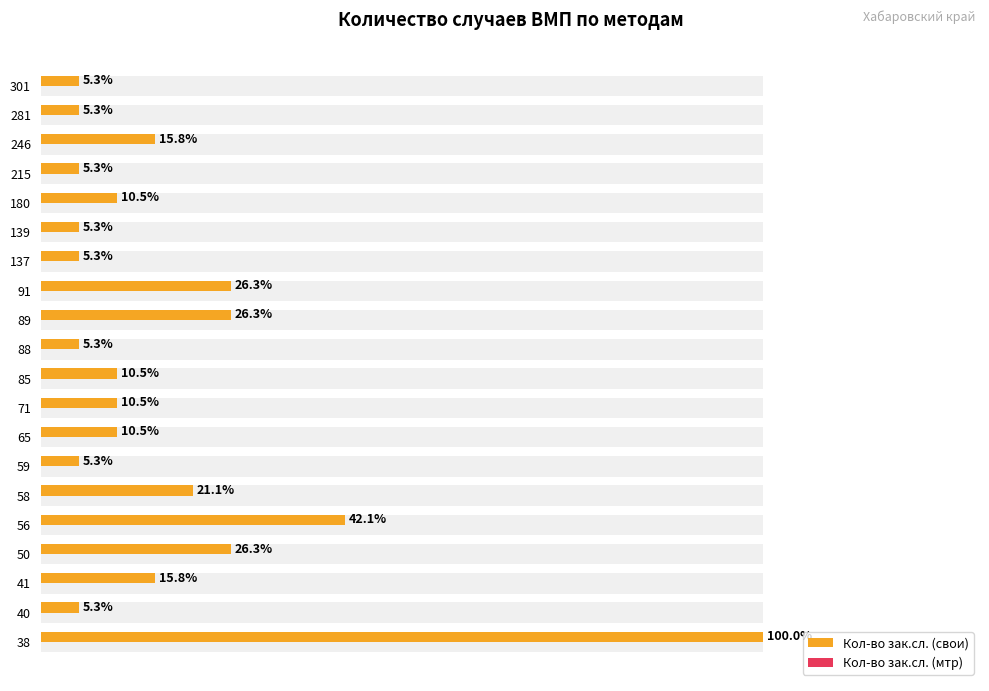

The value of Кол-во зак.сл. (свои) at 58 is 1.3. True or false?

False